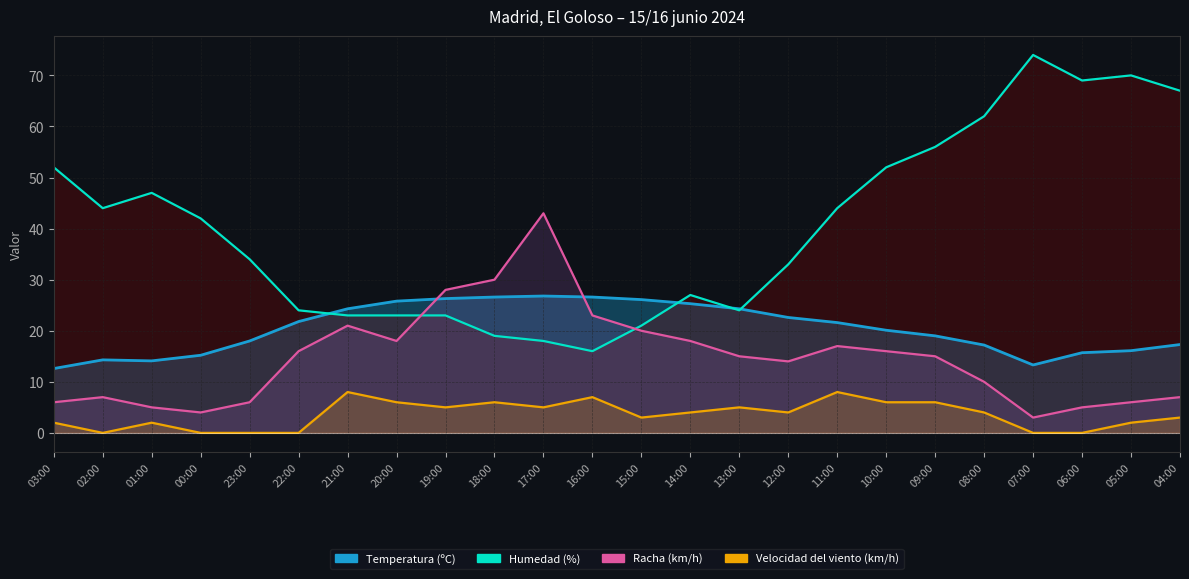

Reading right to left, what are all the values shown in this chart?

Temperatura (ºC): 17.3	16.1	15.7	13.3	17.2	19.0	20.1	21.6	22.6	24.3	25.3	26.1	26.6	26.8	26.6	26.3	25.8	24.3	21.8	18.0	15.2	14.1	14.3	12.6
Humedad (%): 67.0	70.0	69.0	74.0	62.0	56.0	52.0	44.0	33.0	24.0	27.0	21.0	16.0	18.0	19.0	23.0	23.0	23.0	24.0	34.0	42.0	47.0	44.0	52.0
Velocidad del viento (km/h): 3.0	2.0	0.0	0.0	4.0	6.0	6.0	8.0	4.0	5.0	4.0	3.0	7.0	5.0	6.0	5.0	6.0	8.0	0.0	0.0	0.0	2.0	0.0	2.0
Racha (km/h): 7.0	6.0	5.0	3.0	10.0	15.0	16.0	17.0	14.0	15.0	18.0	20.0	23.0	43.0	30.0	28.0	18.0	21.0	16.0	6.0	4.0	5.0	7.0	6.0